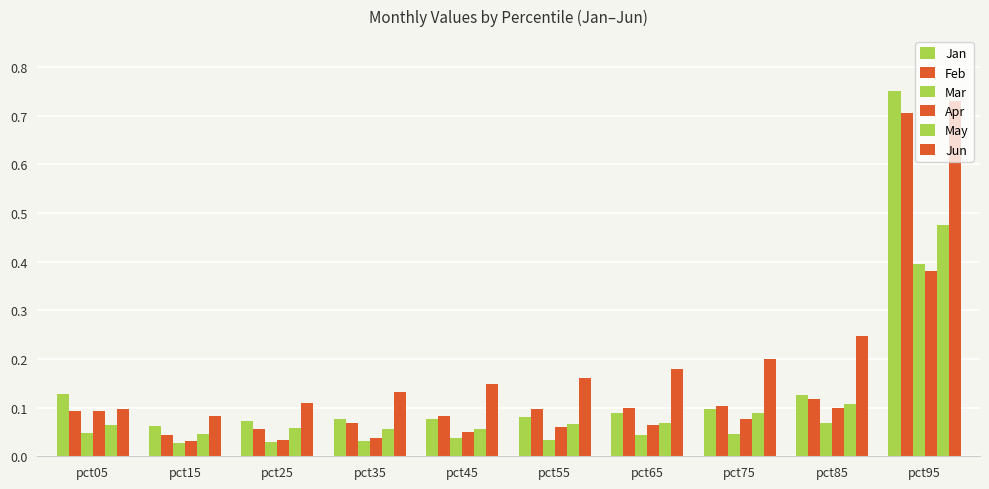

Are the bars grouped side by side (vs. stacked)?

Yes